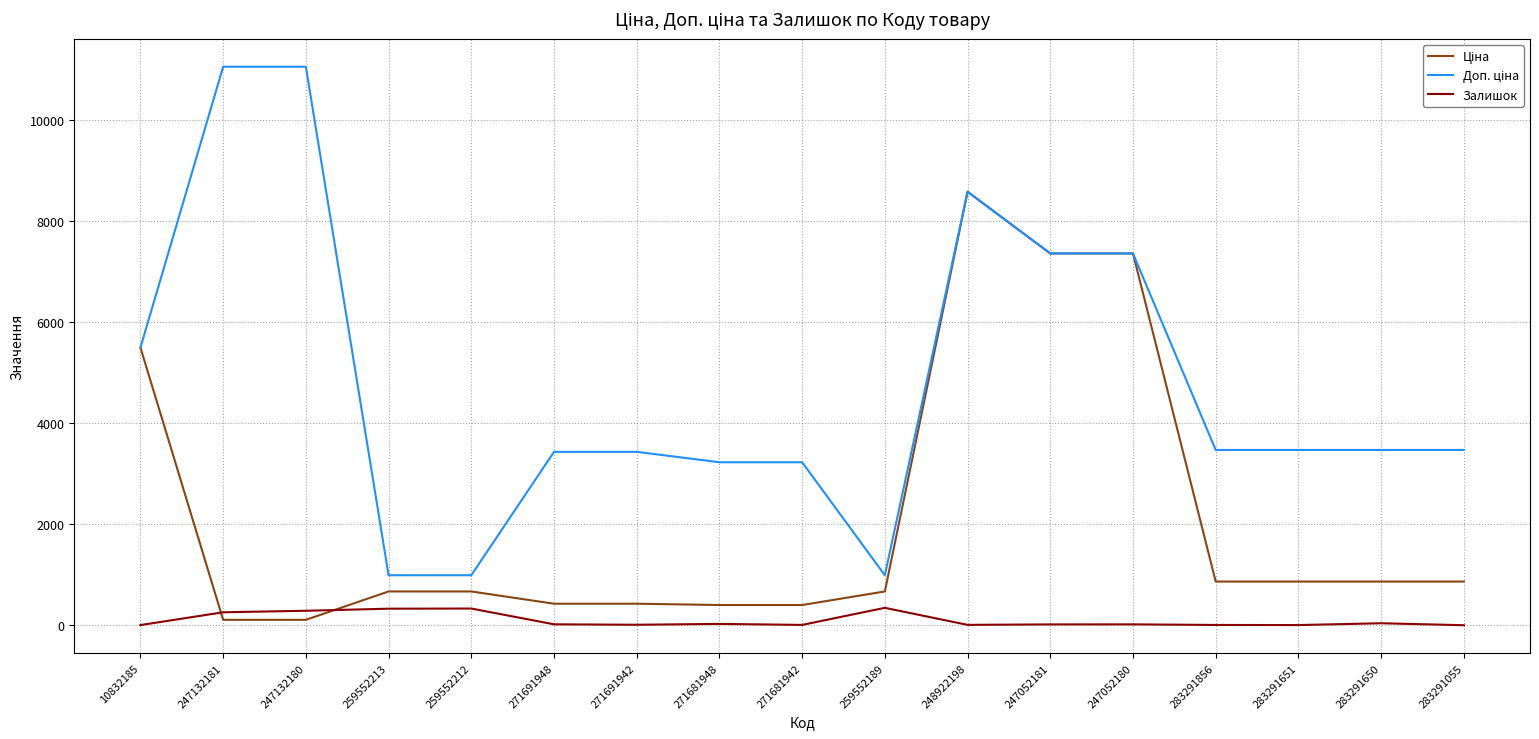

What is the spread (max minus min) of values at 259552189?

644.7